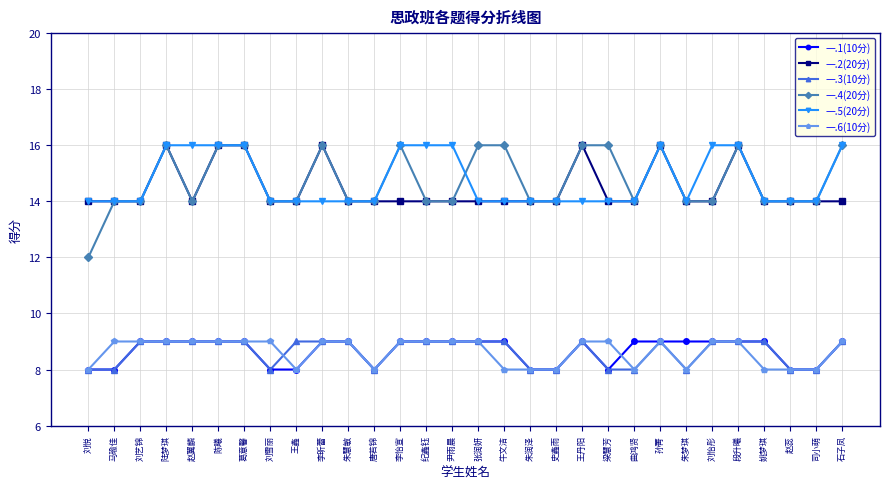

Reading right to left, what are all the values shown in this chart?

一.1(10分): 9	8	8	9	9	9	9	9	9	8	9	8	8	9	9	9	9	9	8	9	9	8	8	9	9	9	9	9	8	8
一.2(20分): 14	14	14	14	16	14	14	16	14	14	16	14	14	14	14	14	14	14	14	14	16	14	14	16	16	14	16	14	14	14
一.3(10分): 9	8	8	9	9	9	8	9	8	8	9	8	8	9	9	9	9	9	8	9	9	9	8	9	9	9	9	9	8	8
一.4(20分): 16	14	14	14	16	14	14	16	14	16	16	14	14	16	16	14	14	16	14	14	16	14	14	16	16	14	16	14	14	12
一.5(20分): 16	14	14	14	16	16	14	16	14	14	14	14	14	14	14	16	16	16	14	14	14	14	14	16	16	16	16	14	14	14
一.6(10分): 9	8	8	8	9	9	8	9	8	9	9	8	8	8	9	9	9	9	8	9	9	8	9	9	9	9	9	9	9	8